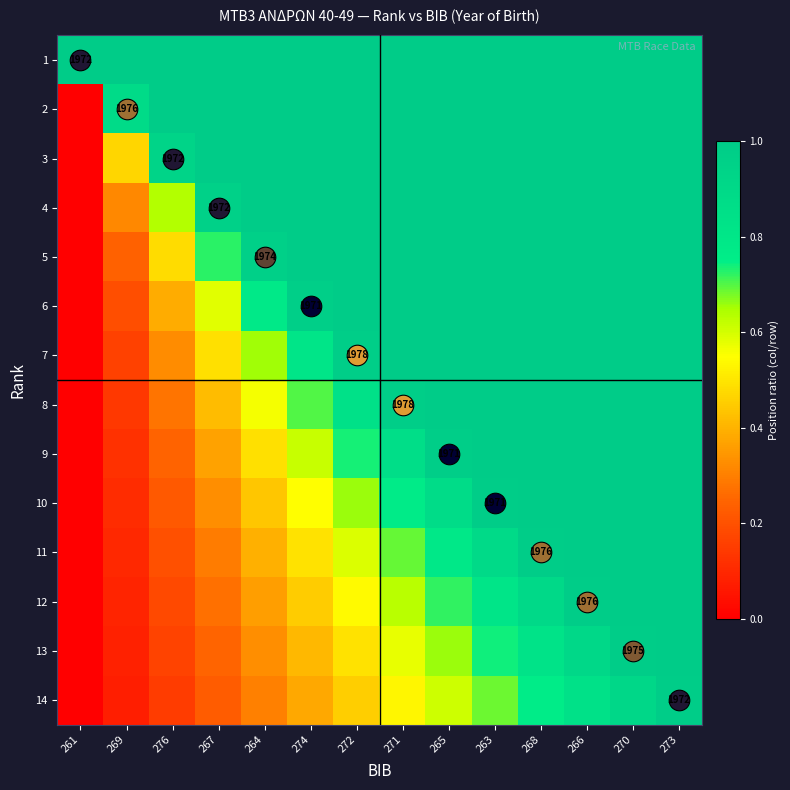

Between 265 and 267, which is larger?

265